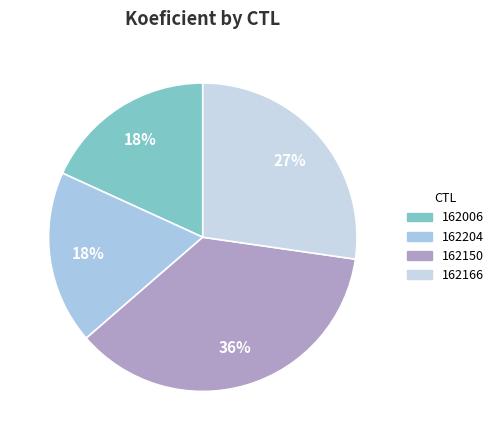

Approximately how many times larger is the value at 162006 compared to 162204?

1.0